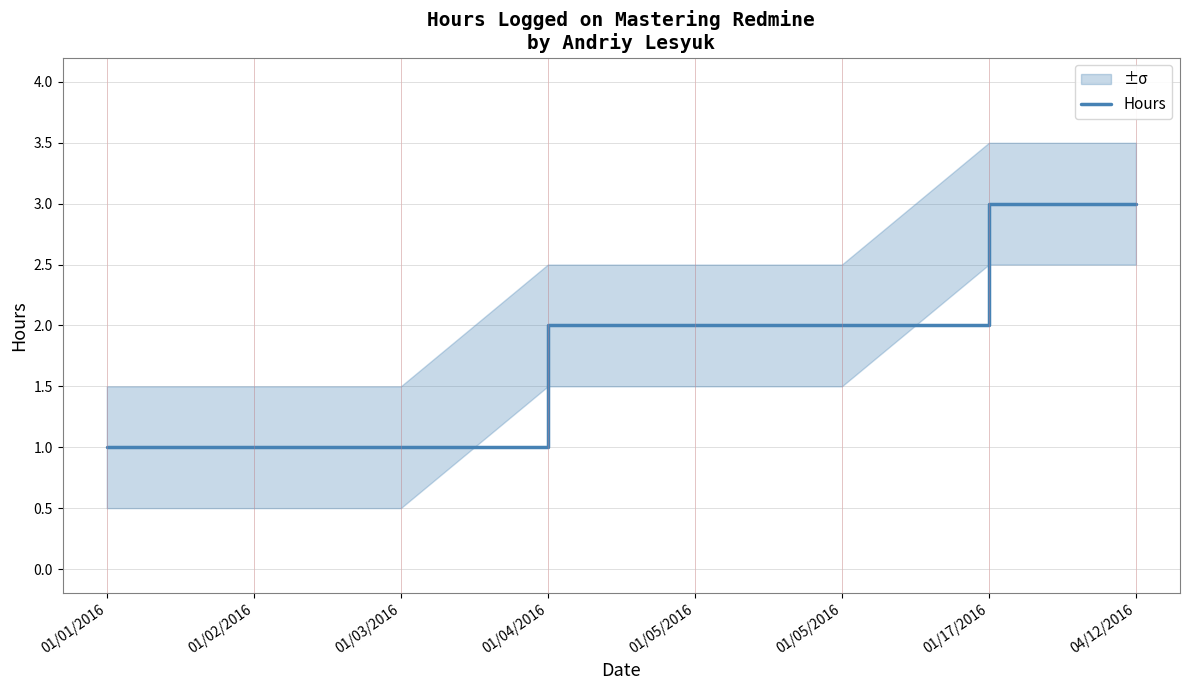

The chart shows a value of 4 at 01/17/2016. True or false?

False